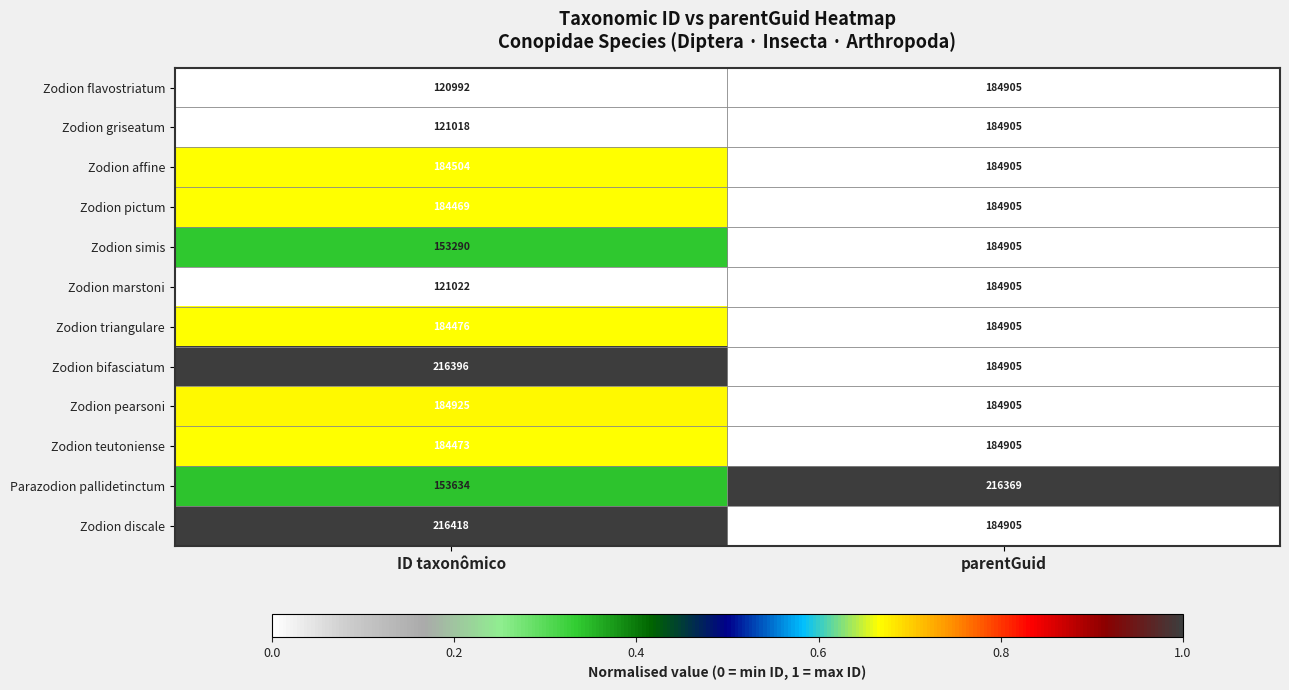

At which category is the sum across all series the highest?

parentGuid